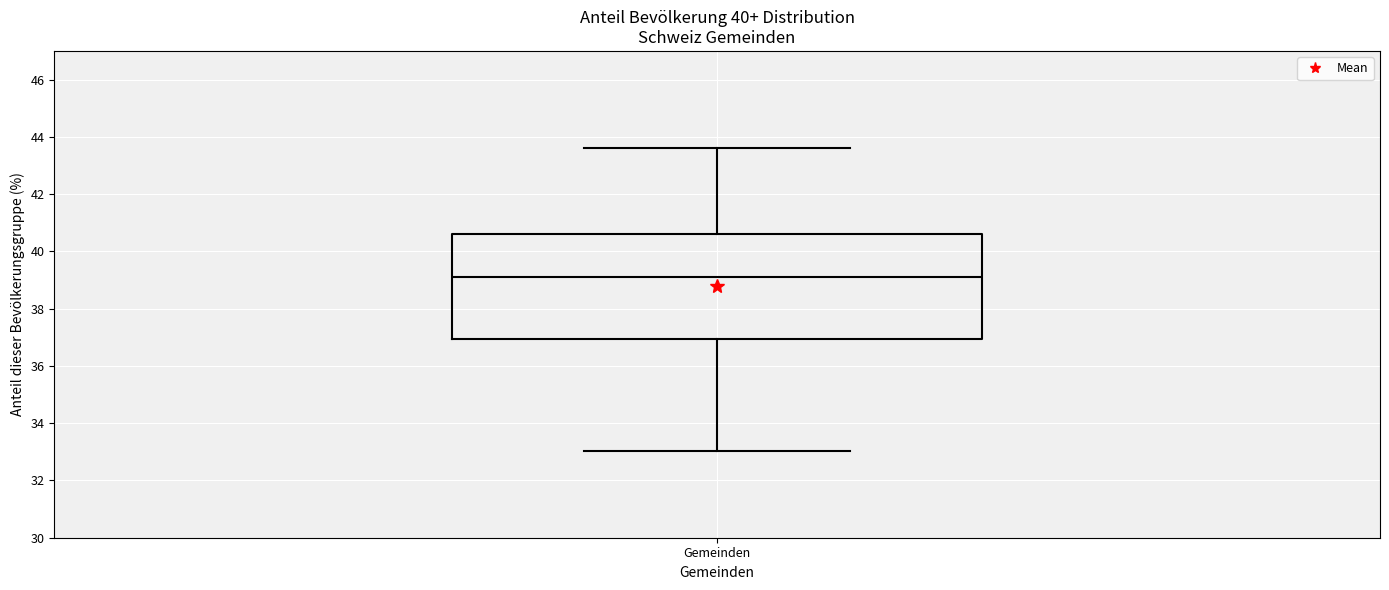

Where does the lower whisker of the box for Gemeinden end on the y-axis? The values are not printed on the chart, so give them approximately, as read against the axis.

33.0